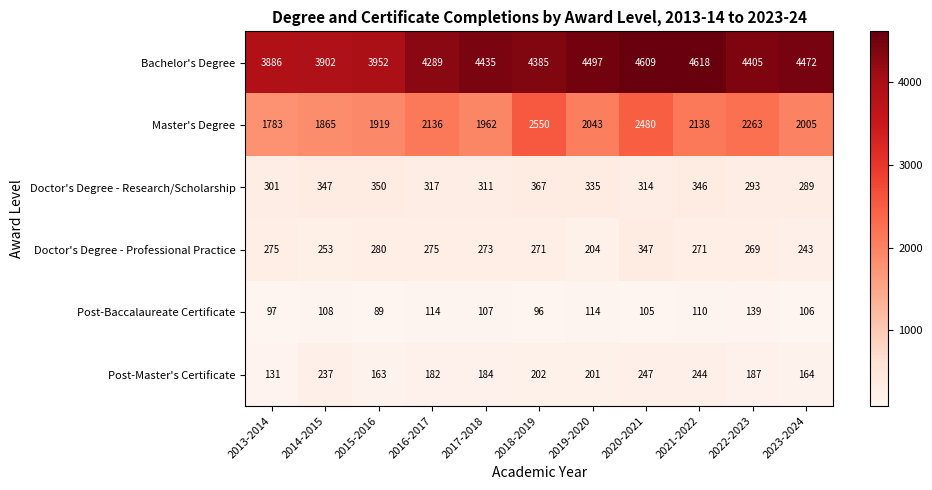

Which series has the widest spread of values?

Master's Degree